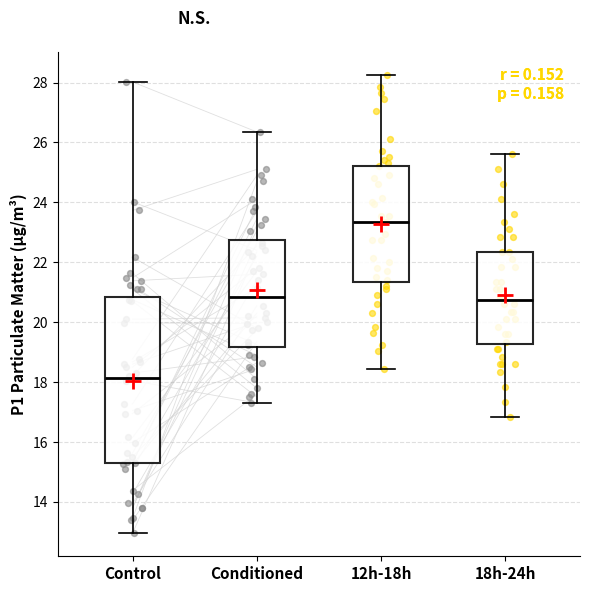

Reading left to right, transcribe this box plot: for each box, give where its median line is, the range the box spans, and where its two whiskers end, as read against the y-axis. The values are not printed on the chart, so give them approximately, as read against the axis.

Control: median 18.2, box 15.2 to 20.8, whiskers 13.0 to 28.0
Conditioned: median 20.8, box 19.2 to 22.8, whiskers 17.4 to 26.4
12h-18h: median 23.4, box 21.4 to 25.2, whiskers 18.4 to 28.2
18h-24h: median 20.8, box 19.2 to 22.4, whiskers 16.8 to 25.6